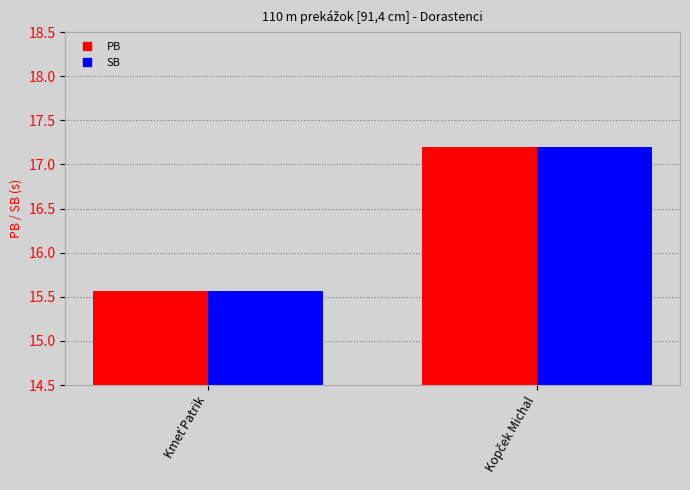

What is the lowest value of the SB series?

15.6